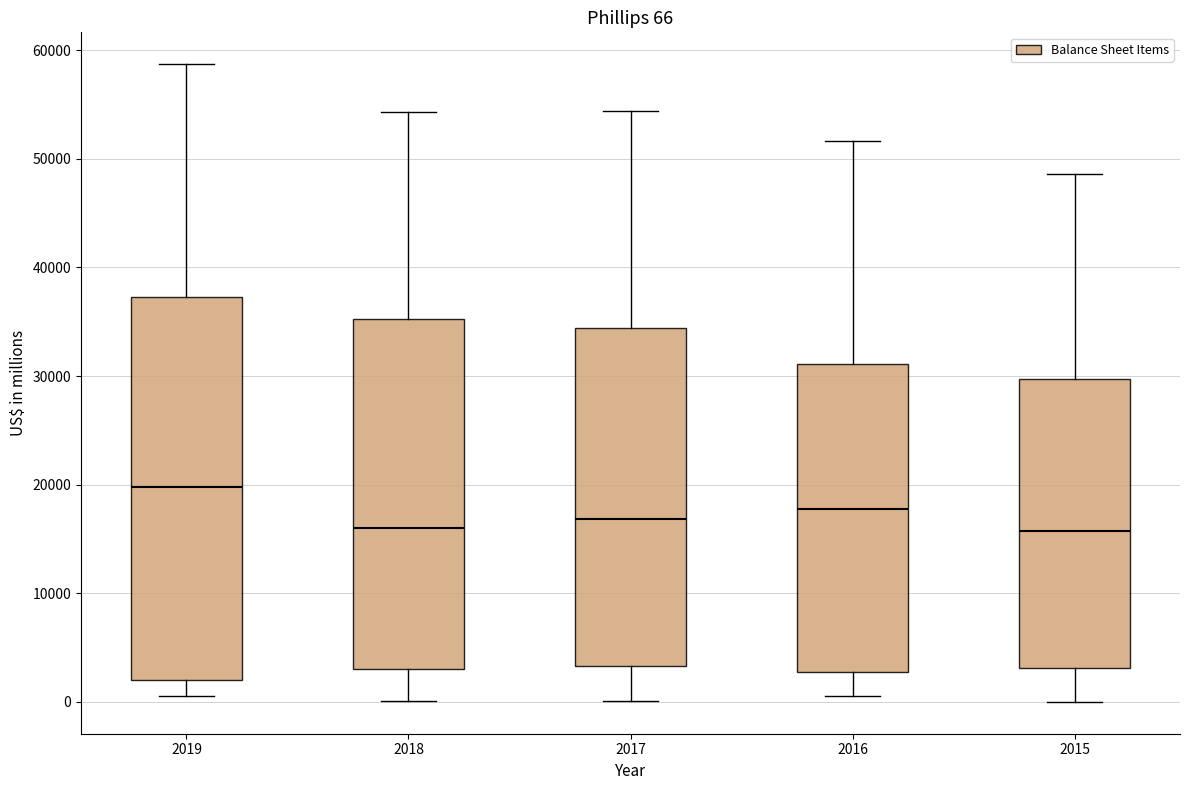

Comparing the boxes themselves (not the whiskers), which one is the tallest?

2019